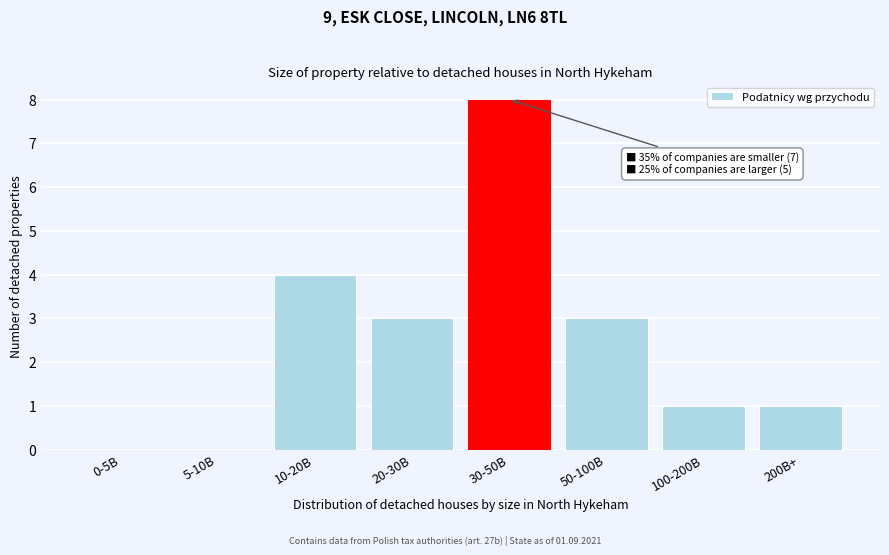

Reading right to left, what are all the values shown in this chart?

200B+=1	100-200B=1	50-100B=3	30-50B=8	20-30B=3	10-20B=4	5-10B=0	0-5B=0